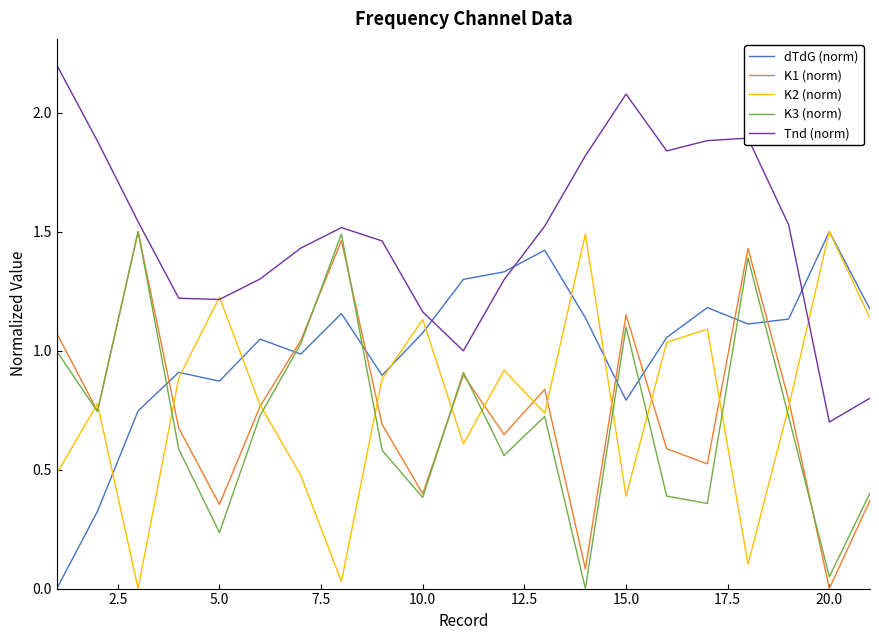

Which series has the largest total across all categories?

Tnd (norm)